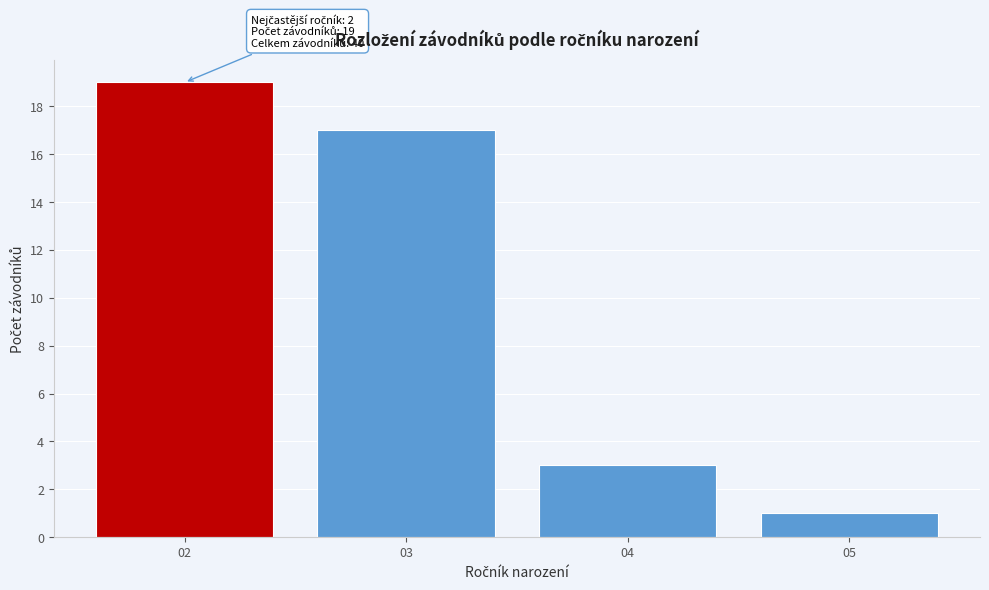

Reading left to right, transcribe all the data shown in this chart.

19	17	3	1